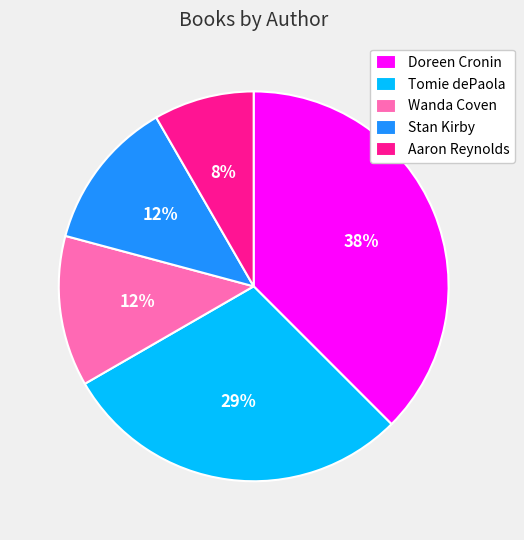

To the nearest percent, what portion does Aaron Reynolds represent?

8%